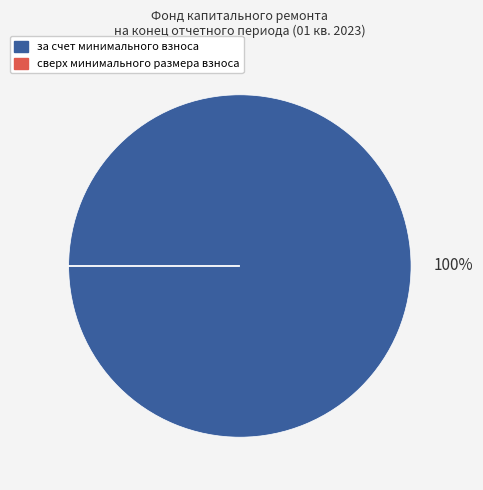

To the nearest percent, what is the difference between the largest and smallest slice percentages?

100%